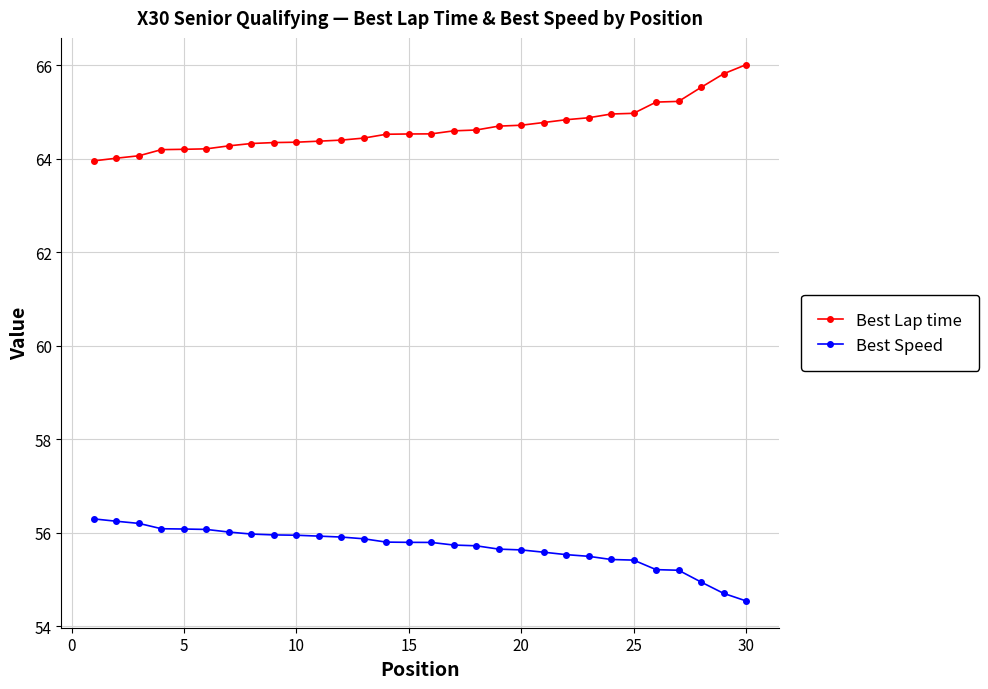

What is the smallest value displayed?

54.5